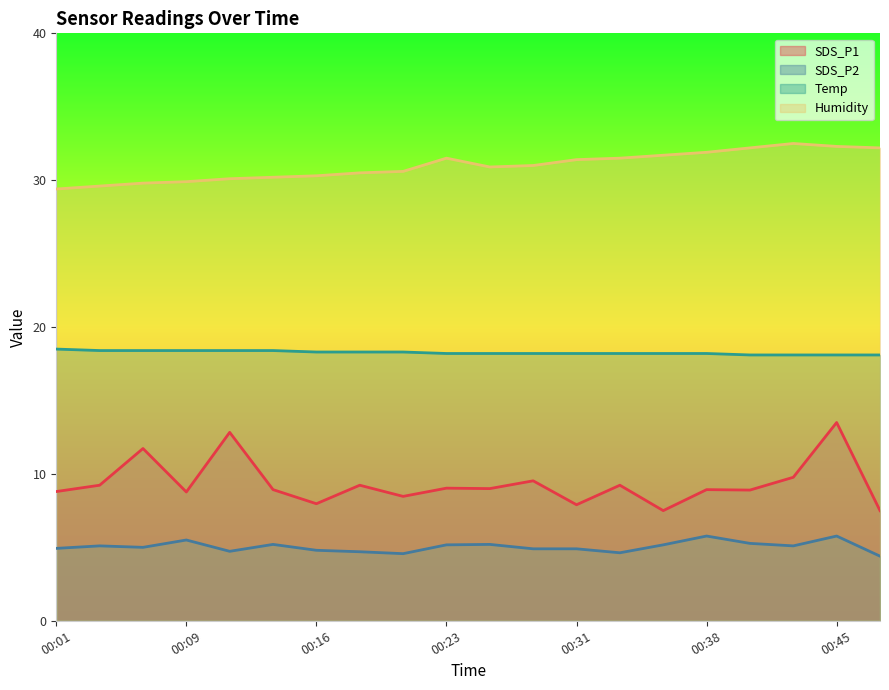

Reading right to left, extract all data points from this chart.

SDS_P1: 7.5	13.5	9.8	8.9	8.9	7.5	9.2	7.9	9.5	9.0	9.0	8.5	9.2	8.0	8.9	12.8	8.8	11.7	9.2	8.8
SDS_P2: 4.4	5.8	5.1	5.3	5.8	5.2	4.6	4.9	4.9	5.2	5.2	4.6	4.7	4.8	5.2	4.7	5.5	5.0	5.1	4.9
Temp: 18.1	18.1	18.1	18.1	18.2	18.2	18.2	18.2	18.2	18.2	18.2	18.3	18.3	18.3	18.4	18.4	18.4	18.4	18.4	18.5
Humidity: 32.2	32.3	32.5	32.2	31.9	31.7	31.5	31.4	31.0	30.9	31.5	30.6	30.5	30.3	30.2	30.1	29.9	29.8	29.6	29.4